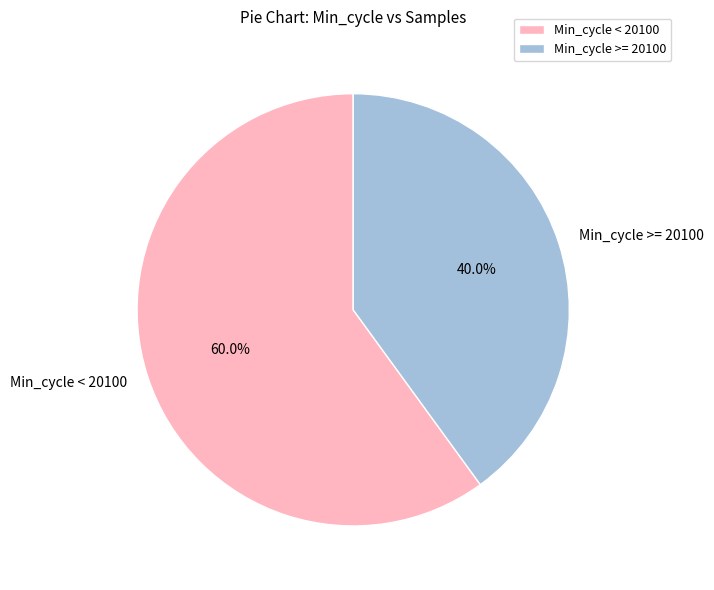

Which category accounts for the majority?

Min_cycle < 20100